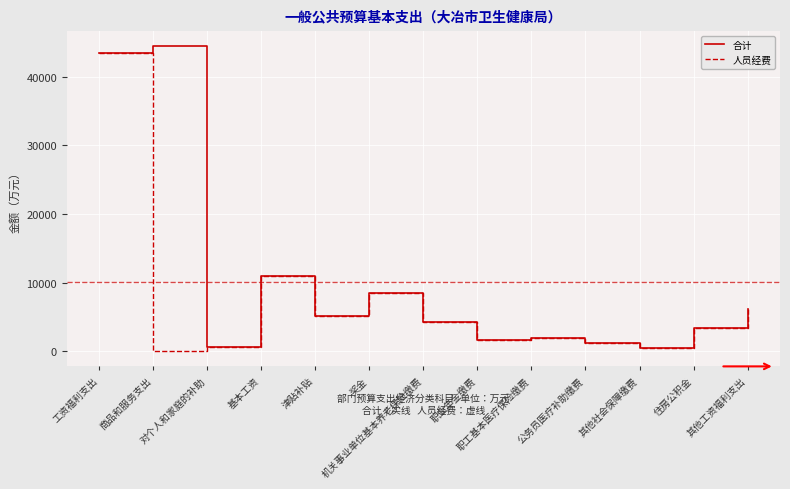

At which category is the sum across all series the highest?

工资福利支出